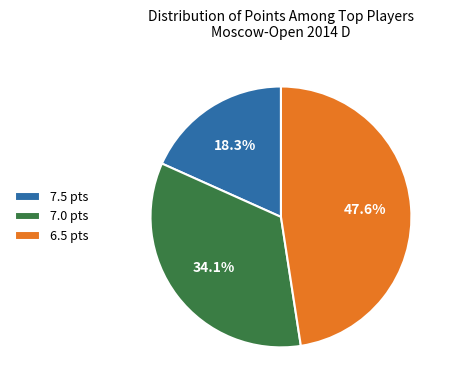

Rank the categories by value from highest to lowest.

6.5 pts, 7.0 pts, 7.5 pts